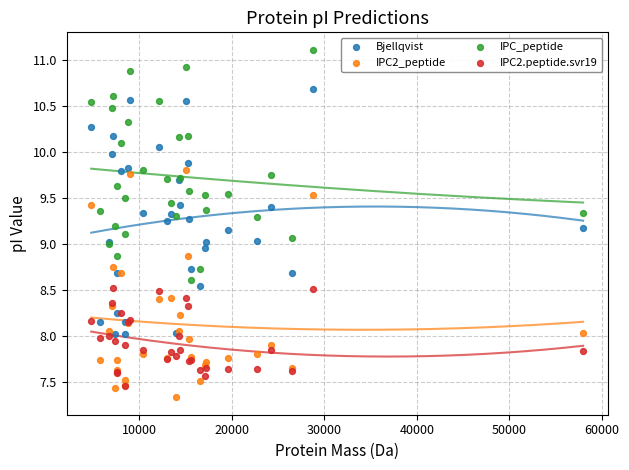

Which series has the widest spread of Y values?

Bjellqvist